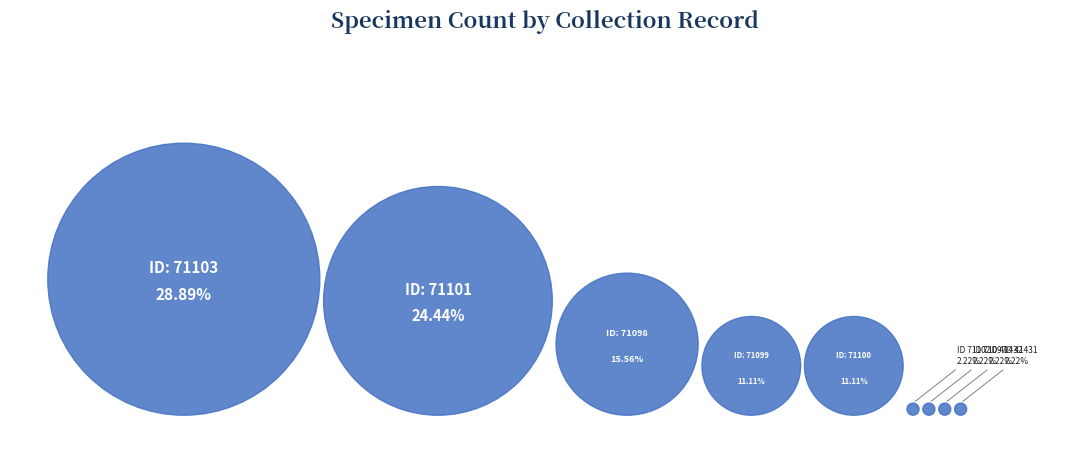

Which slice is the largest?

71103